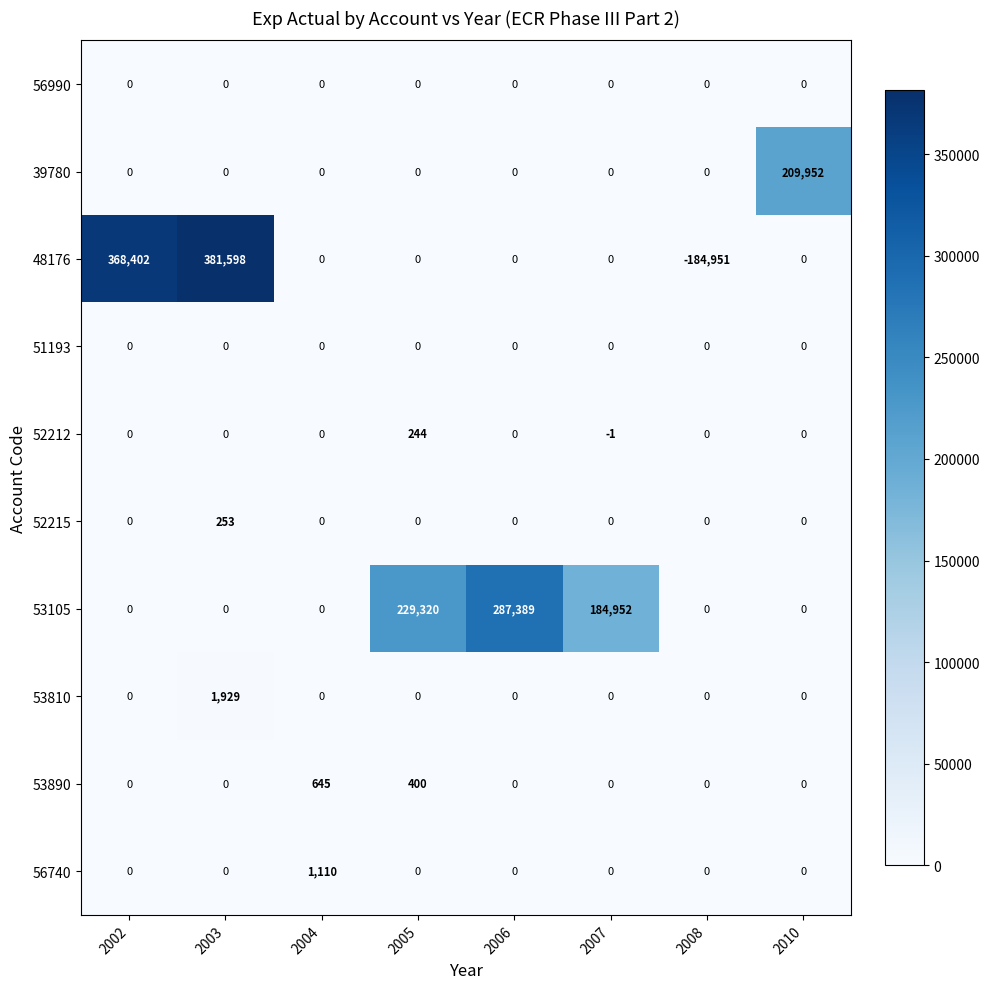

What is the minimum value shown in the chart?

-184951